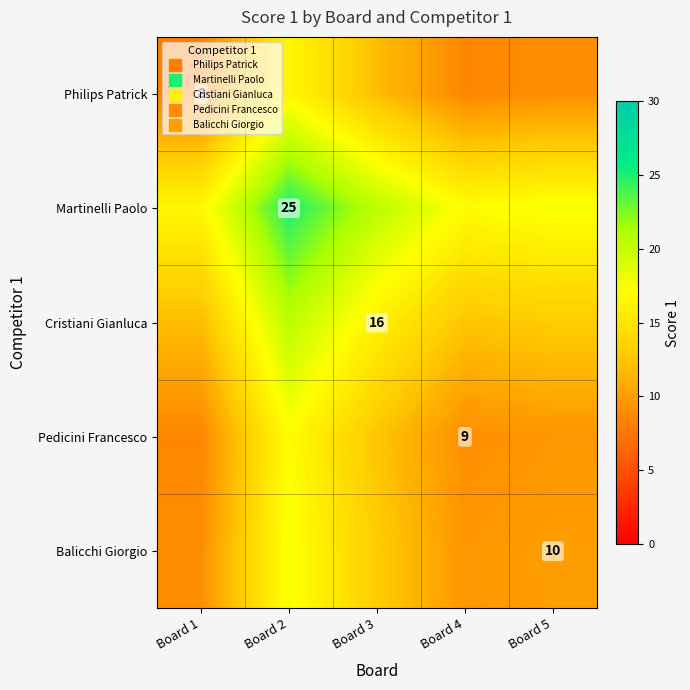

True or false: Cristiani Gianluca has a value of 16.0 at Board 3.

True